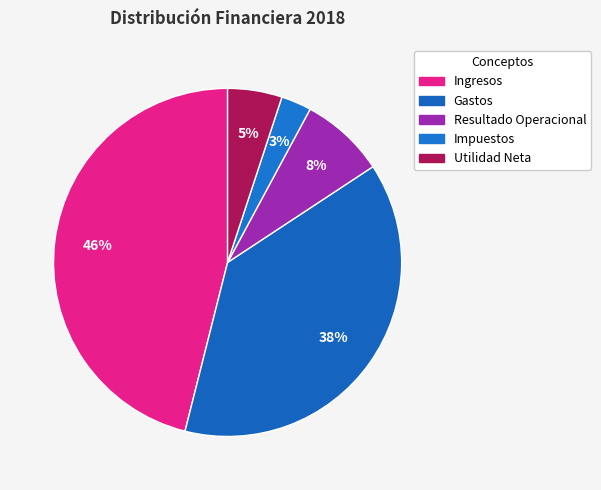

To the nearest percent, what is the average slice percentage?

20%